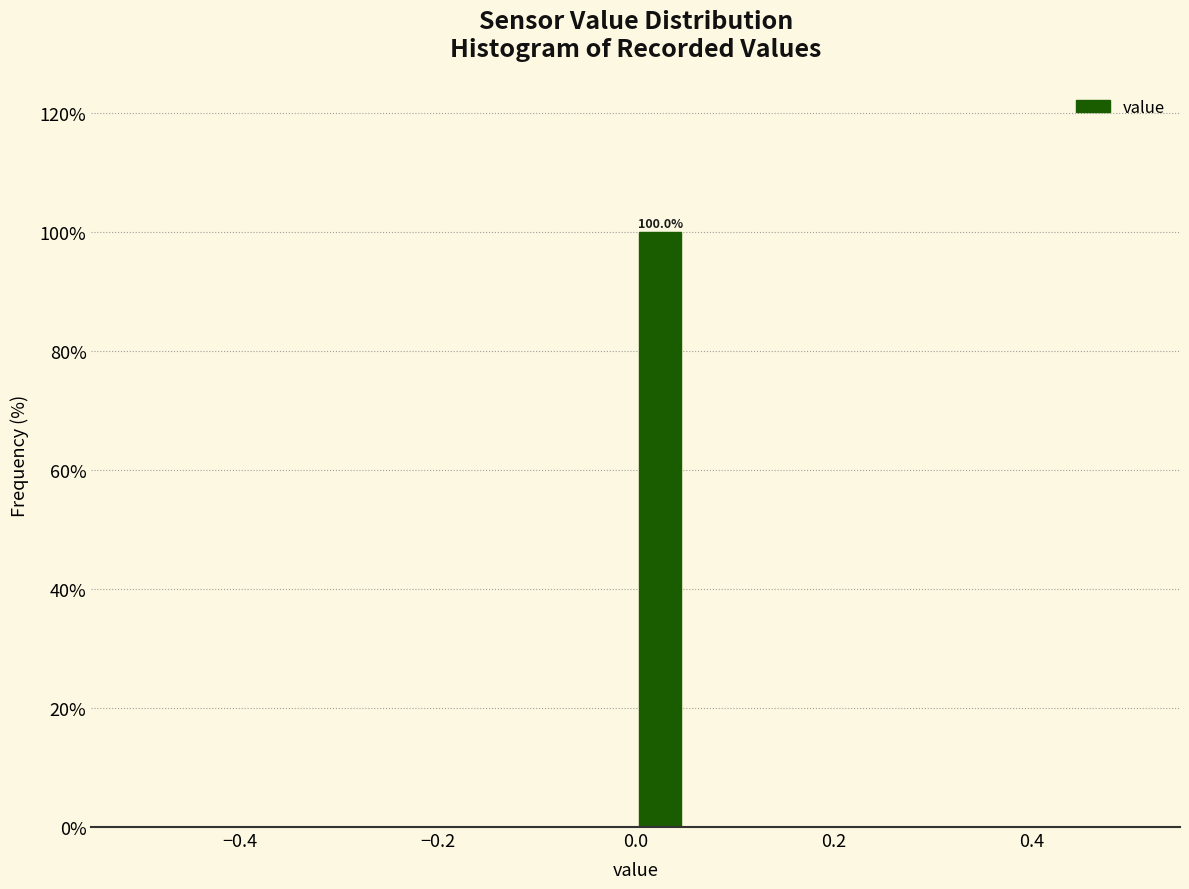

Read against the x-axis, roughly where is the centre of the tallest bar?

0.02